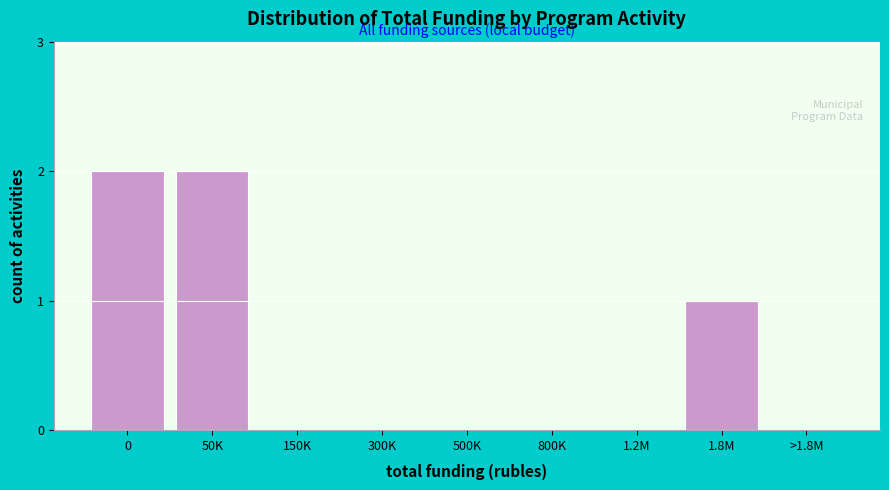

Reading left to right, extract all data points from this chart.

0=2	50K=2	150K=0	300K=0	500K=0	800K=0	1.2M=0	1.8M=1	>1.8M=0